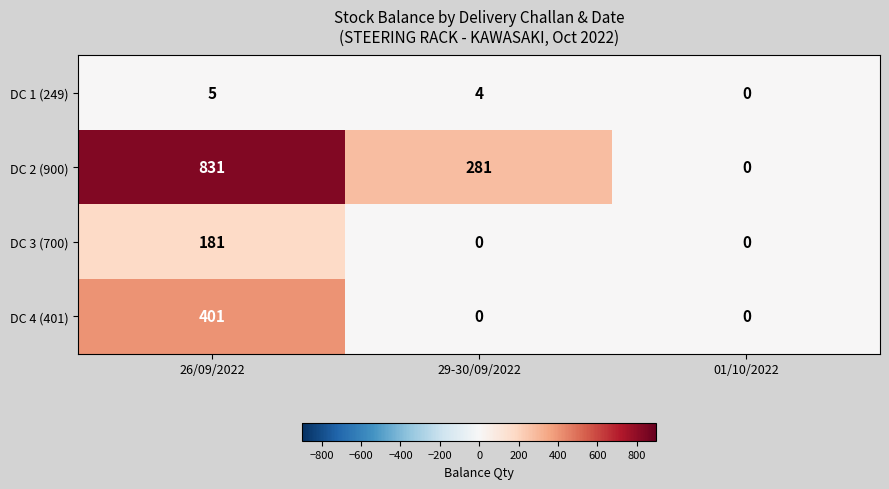

At which category does the chart reach its peak across all series?

26/09/2022